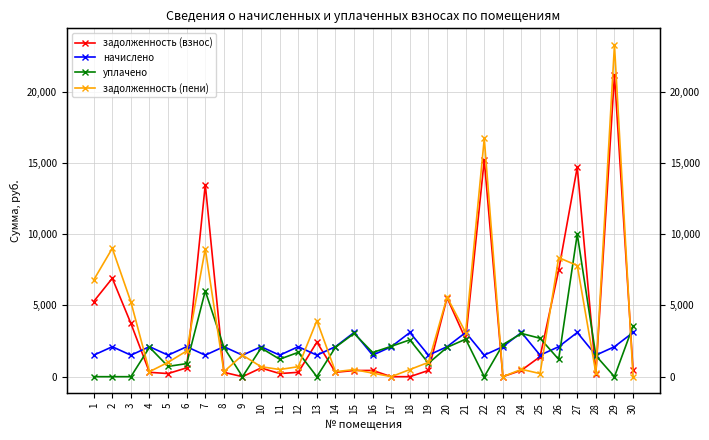

How many interior local peaks does the начислено series have?

11